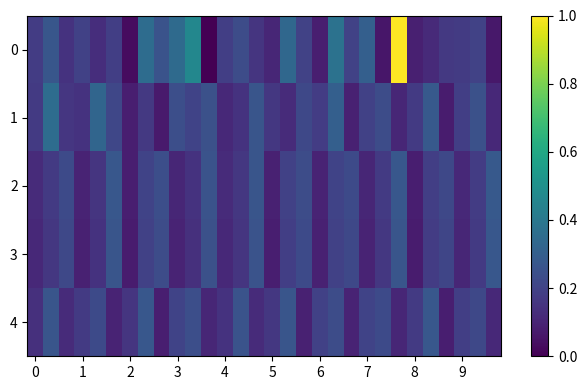

Which category has the highest value across all series?

23